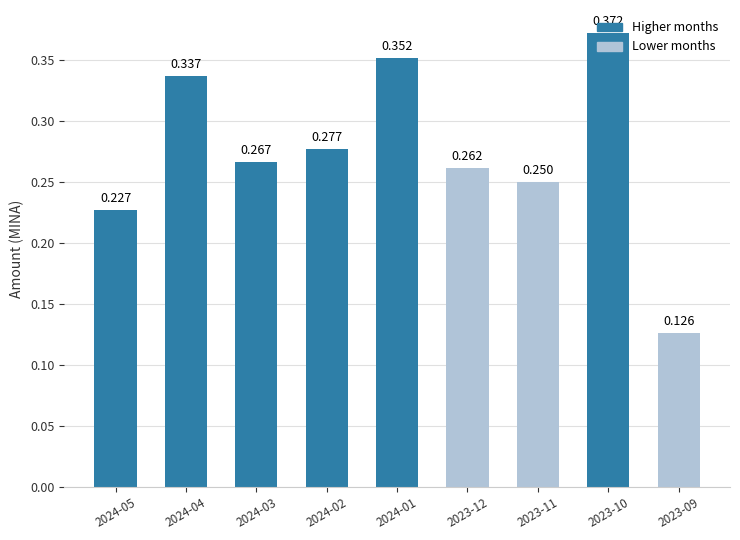

What is the difference between the values at 2023-09 and 2024-04?

0.2